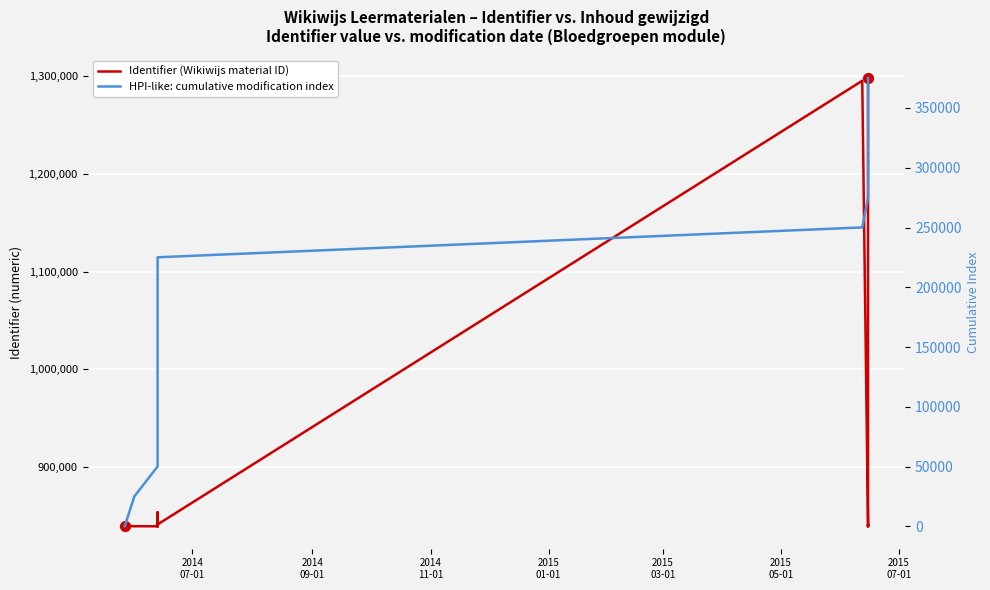

What are all the series names shown in the legend?

Identifier (Wikiwijs material ID), HPI-like: cumulative modification index